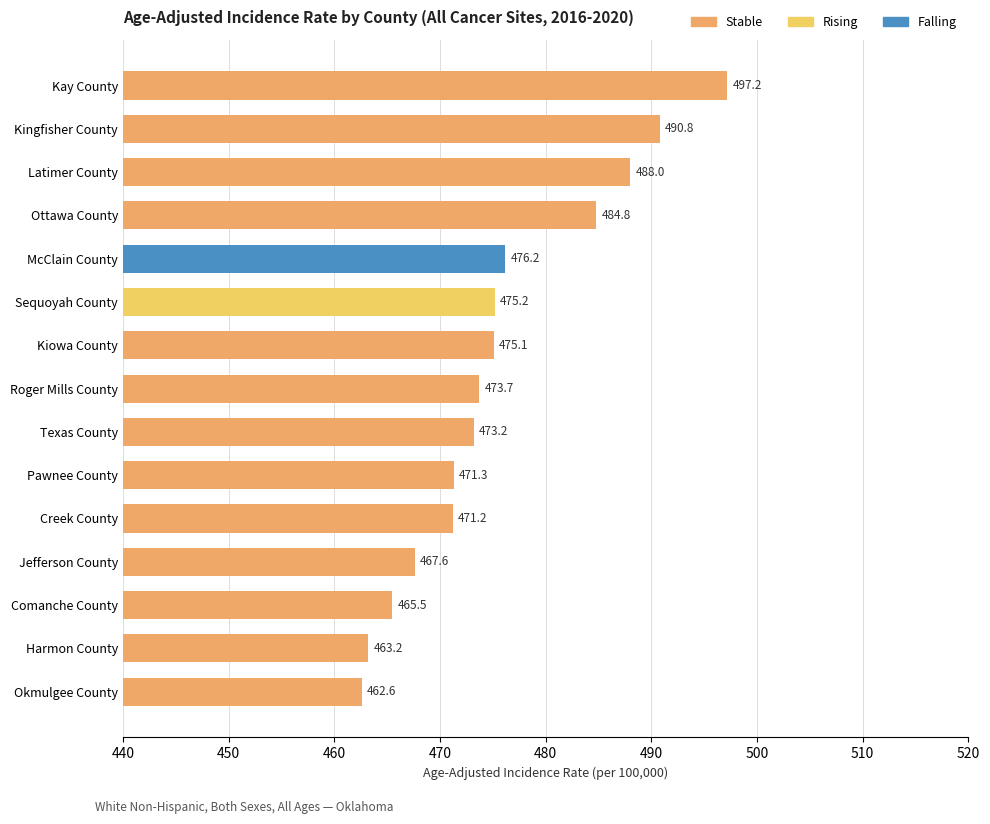

What is the sum of all values?

7135.6